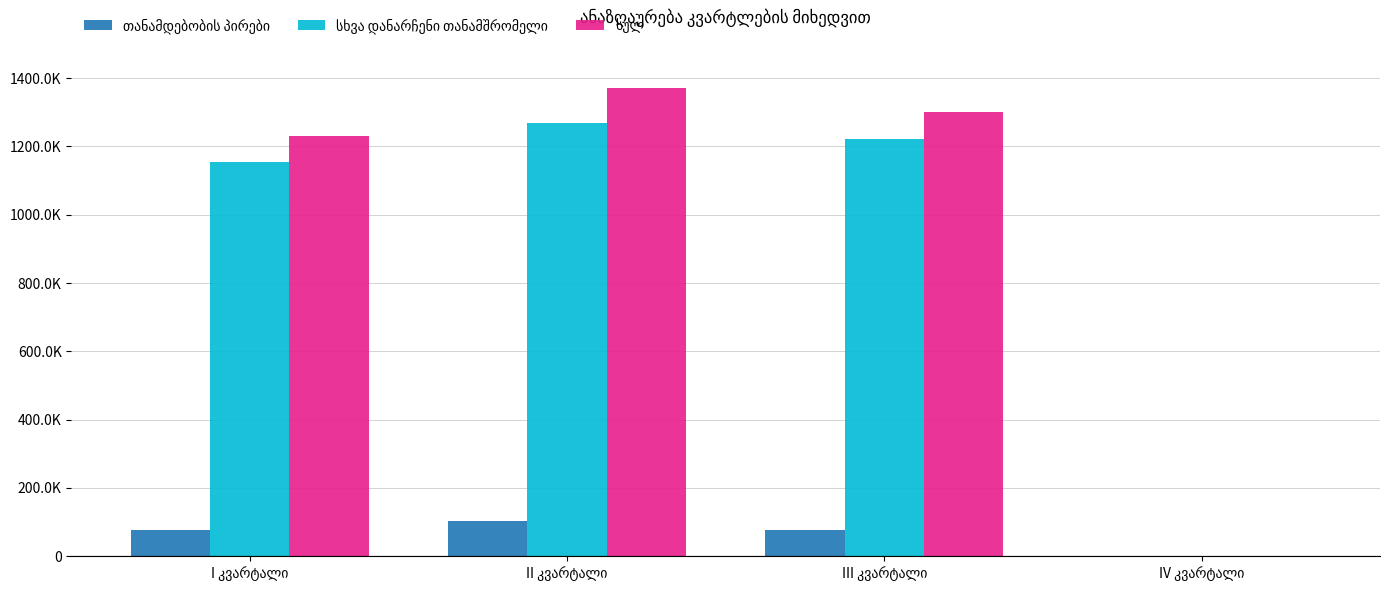

What is the greatest value displayed?

1370720.4